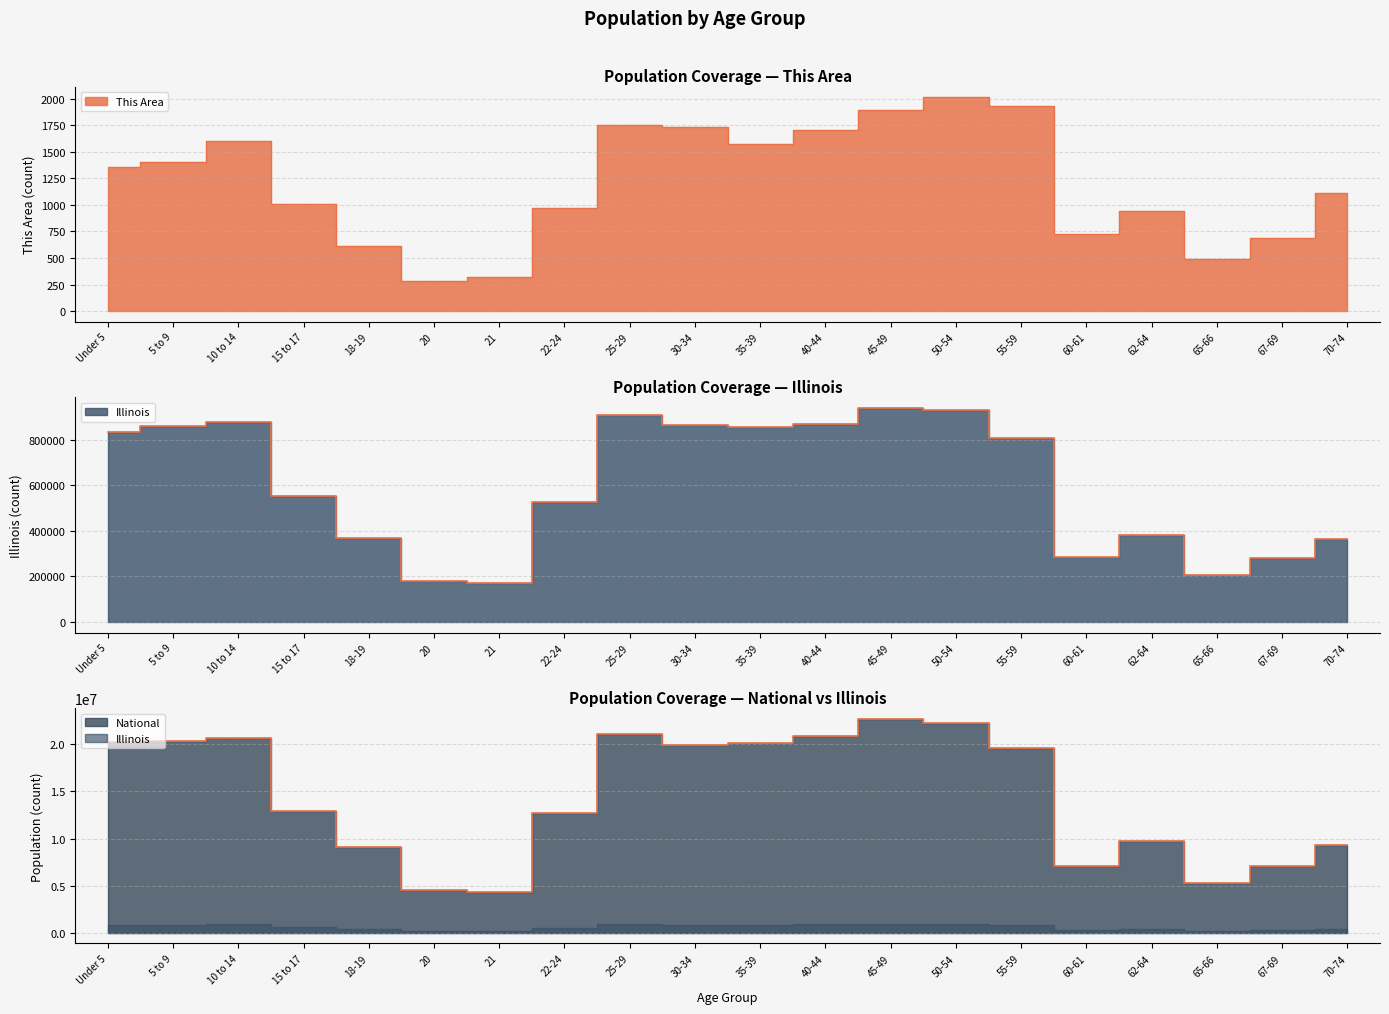

What is the label of the 1st point from the left?

Under 5